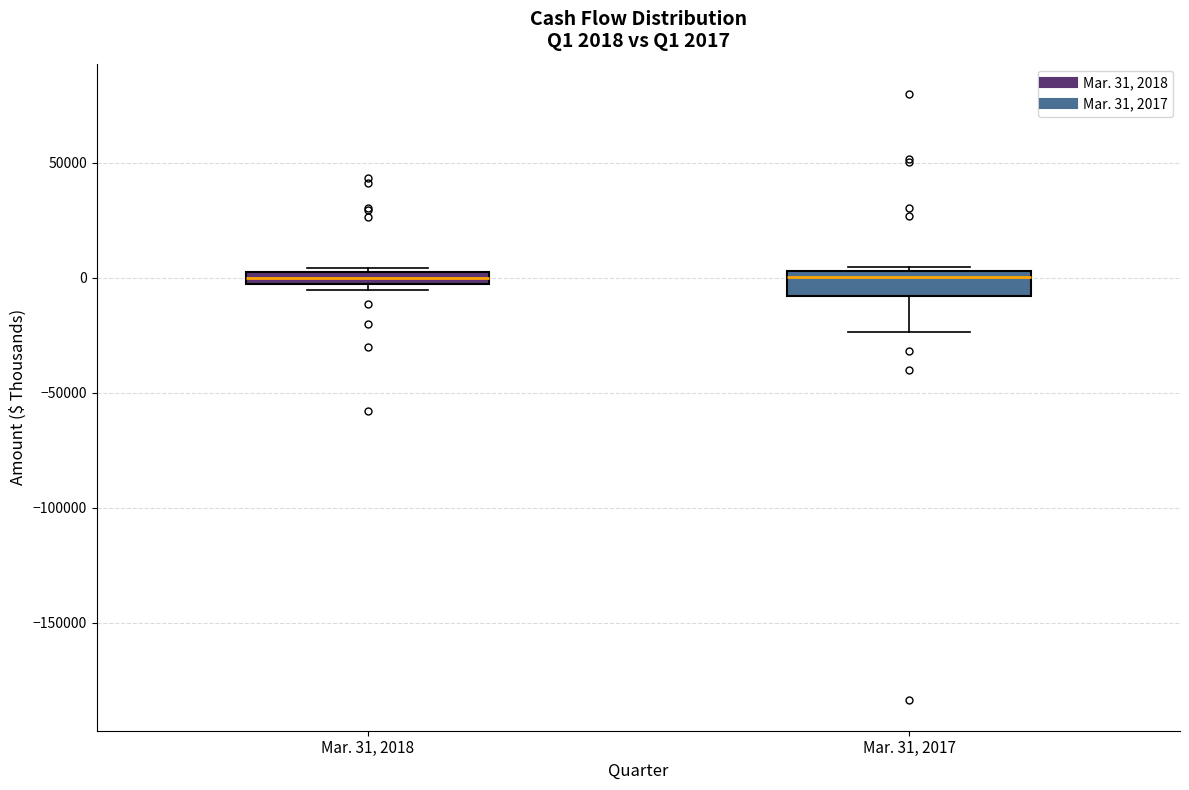

Which box is the tallest, from its lower edge to its upper edge?

Mar. 31, 2017